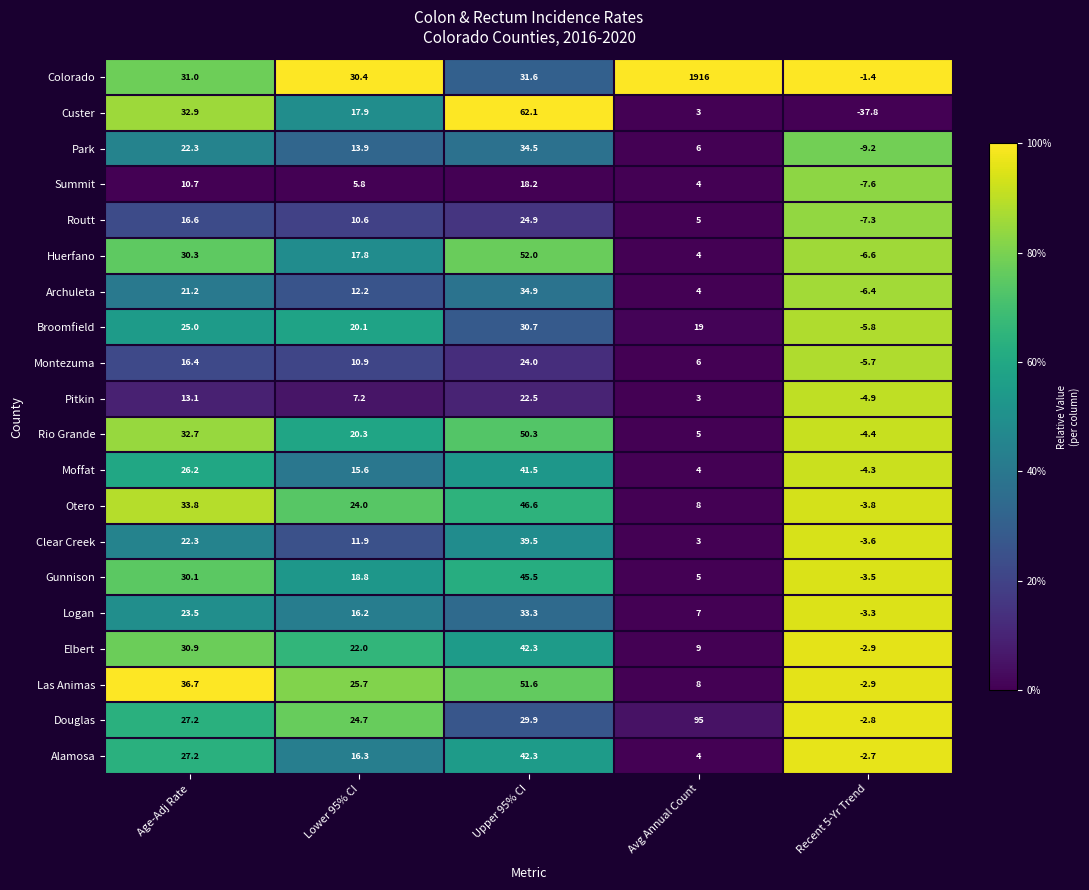

List the labels in order of Clear Creek value, smallest first.

Recent 5-Yr Trend, Avg Annual Count, Lower 95% CI, Age-Adj Rate, Upper 95% CI